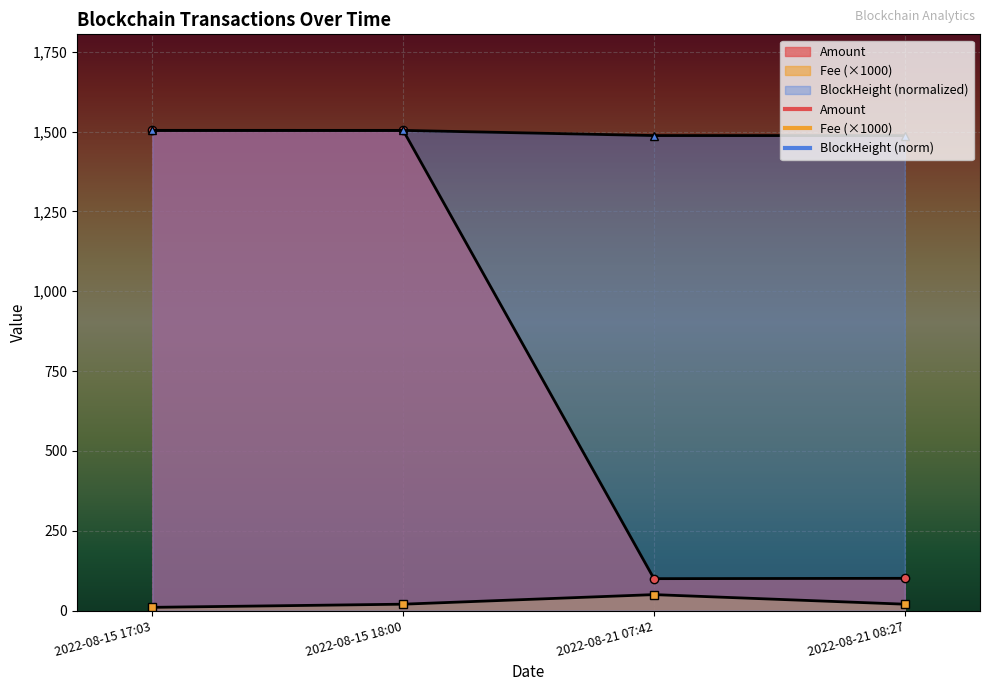

Where does the BlockHeight series first go above 1503?

2022-08-15 17:03